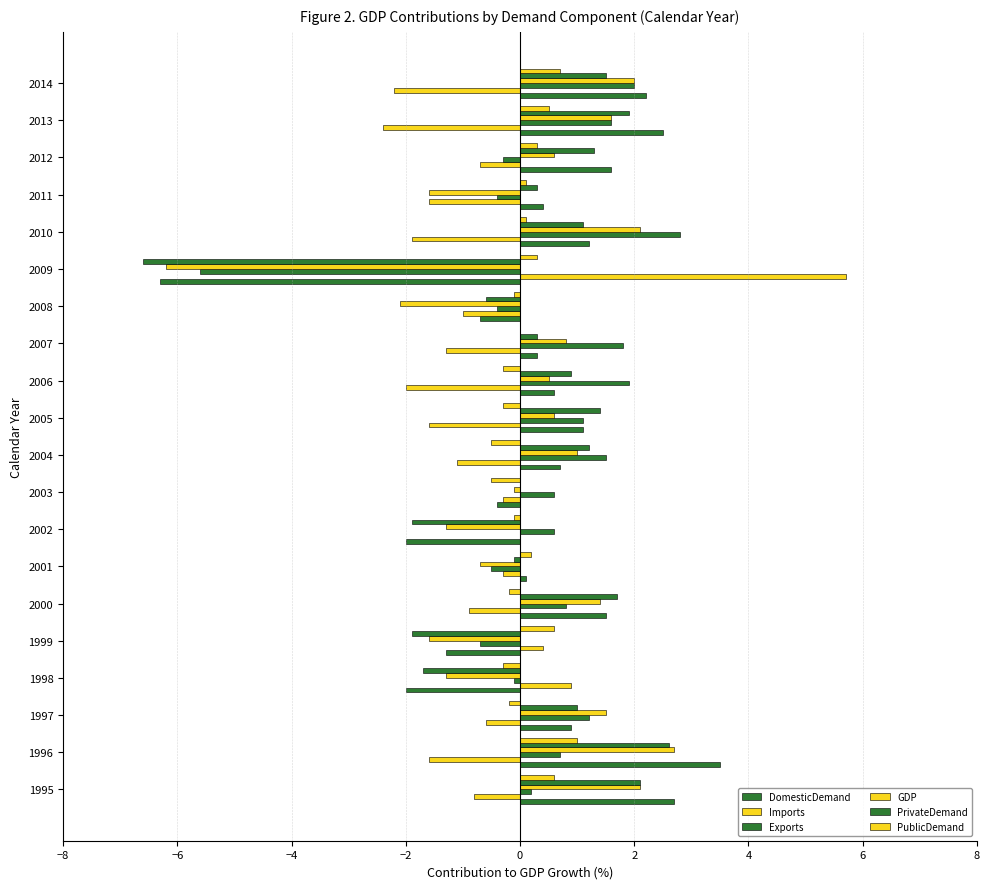

What are all the series names shown in the legend?

DomesticDemand, Imports, Exports, GDP, PrivateDemand, PublicDemand